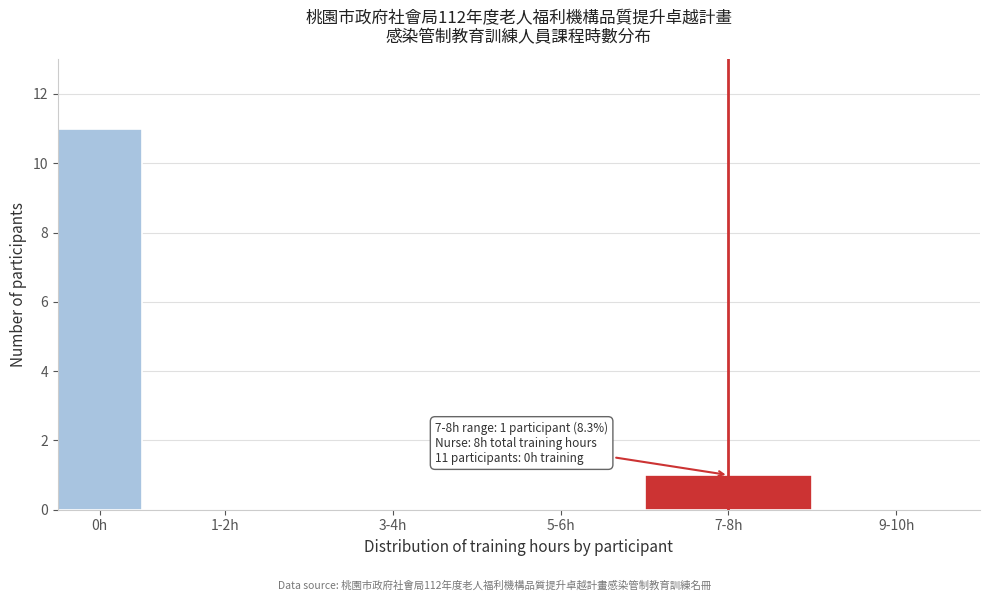

Reading left to right, transcribe all the data shown in this chart.

0h=11	1-2h=0	3-4h=0	5-6h=0	7-8h=1	9-10h=0